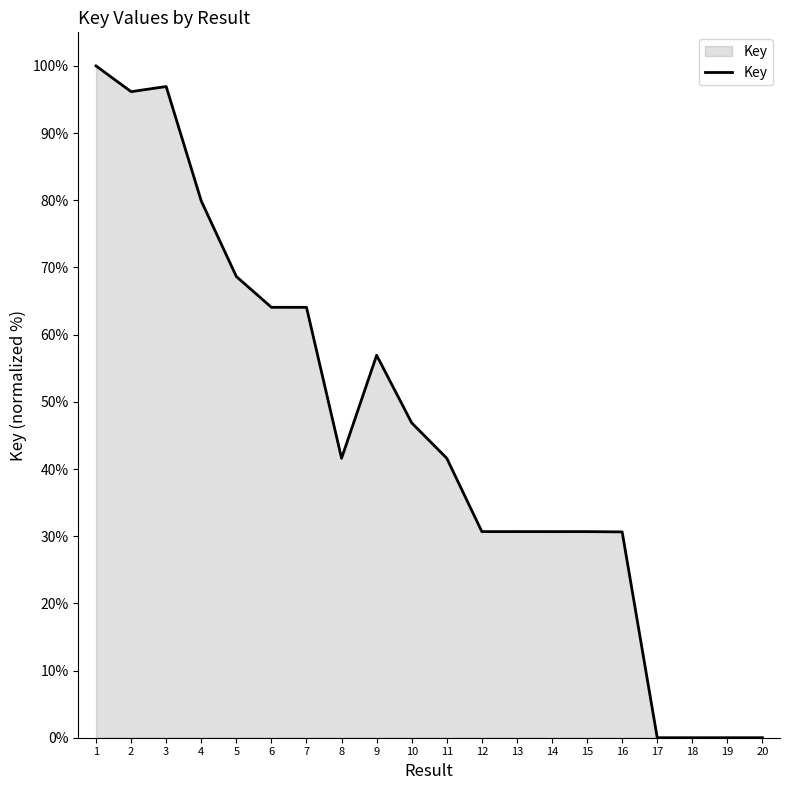

What is the greatest value displayed?

100.0